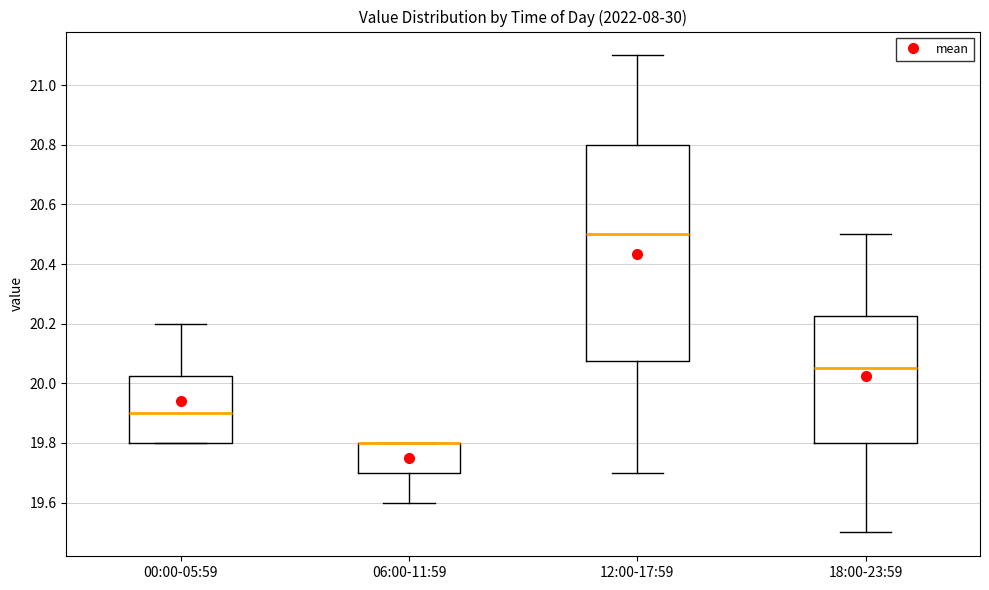

Where does the upper whisker of the box for 00:00-05:59 end on the y-axis? The values are not printed on the chart, so give them approximately, as read against the axis.

20.20